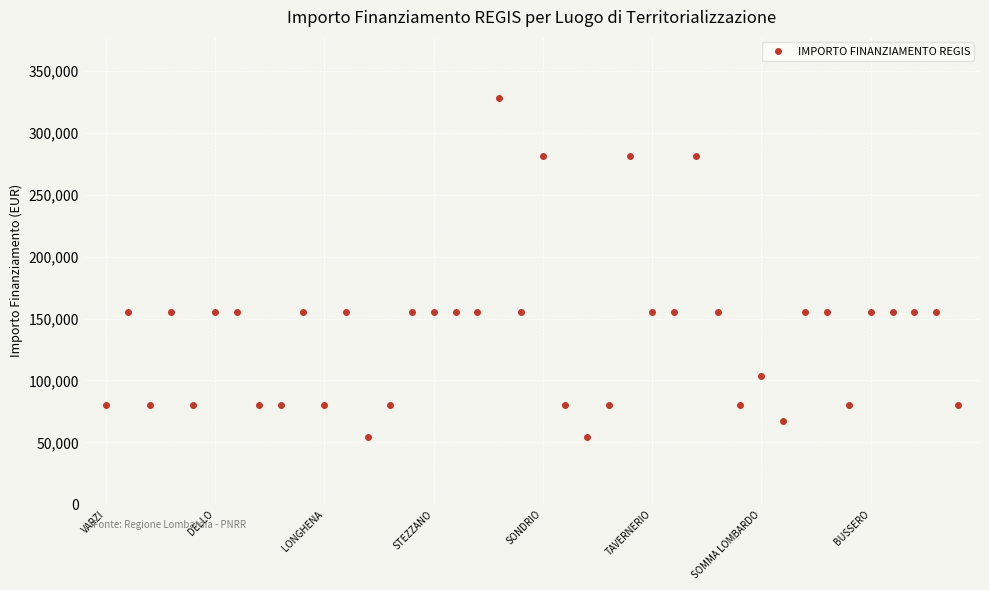

How many values are below 155234?

16